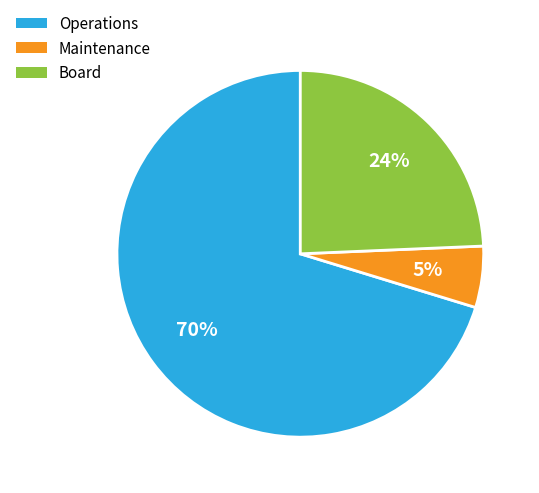

Rank the categories by value from lowest to highest.

Maintenance, Board, Operations